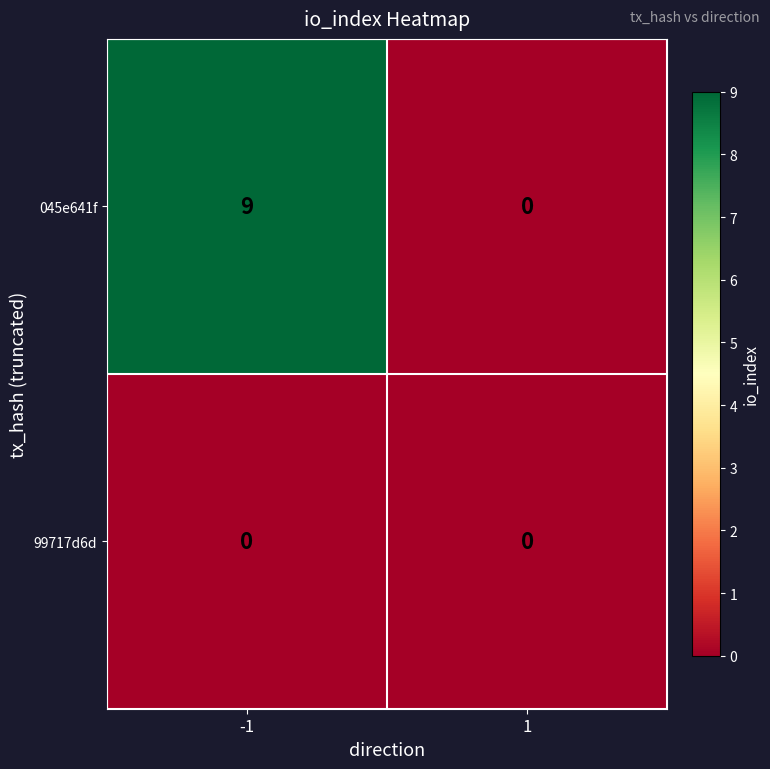

List the series in order of their peak value, lowest first.

99717d6d, 045e641f